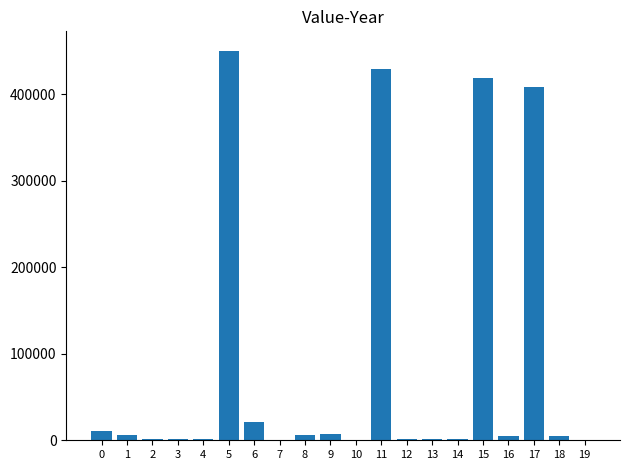

What is the sum of all values?

1776908